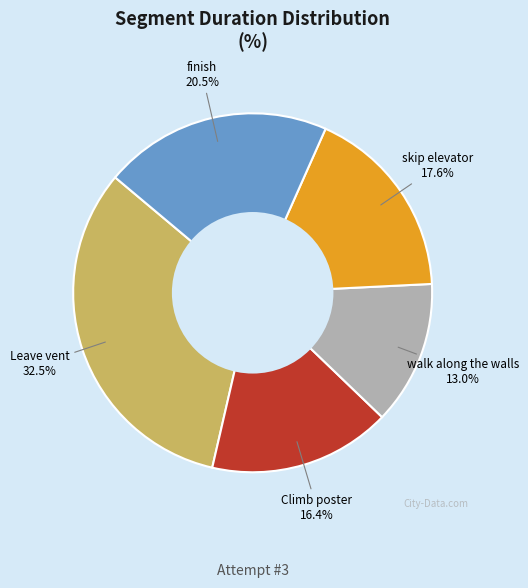

Is there any slice that represents more than half of the pie?

No